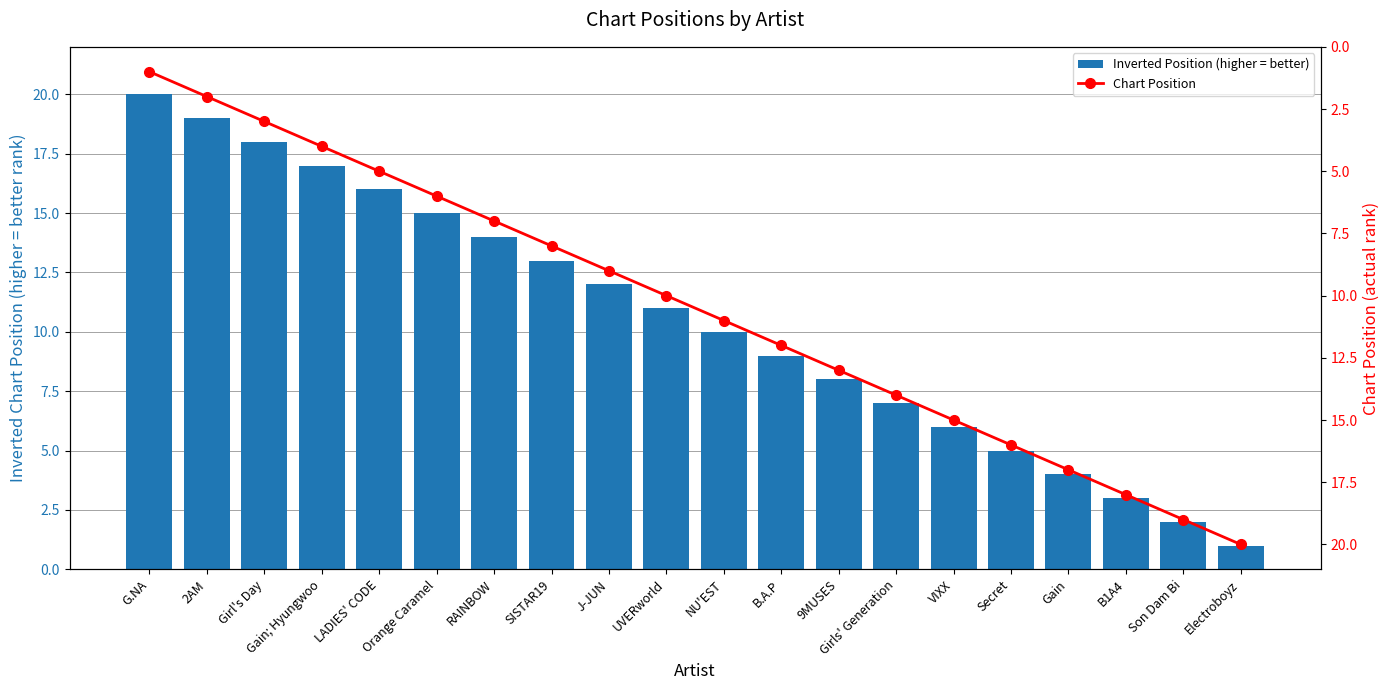

What is the difference between the second highest and minimum values in the Inverted Position (higher = better) series?

18